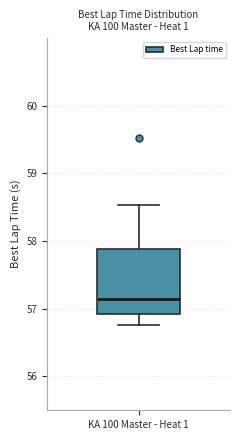

Transcribe this box plot: give where the median line is, the range the box spans, and where the two whiskers end, as read against the y-axis. The values are not printed on the chart, so give them approximately, as read against the axis.

median 57.1, box 56.9 to 57.9, whiskers 56.8 to 58.5